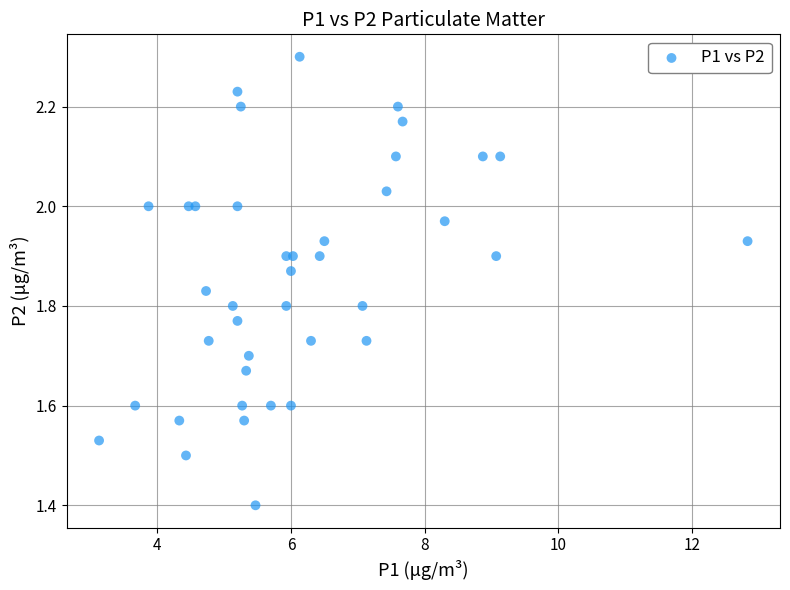

What Y value in the scatter plot is closest to 1?

1.4